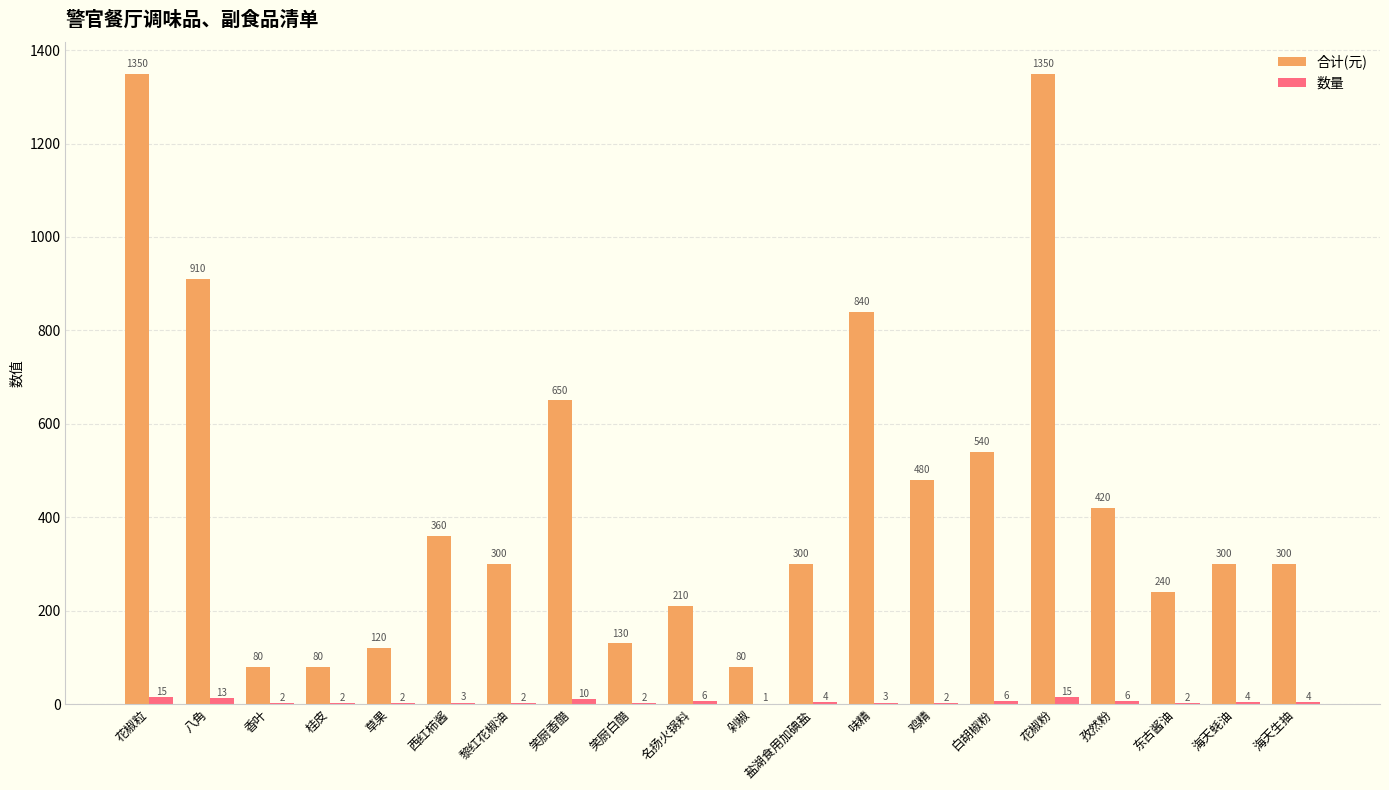

What is the sum of the 数量 values at 草果 and 盐湖食用加碘盐?

6